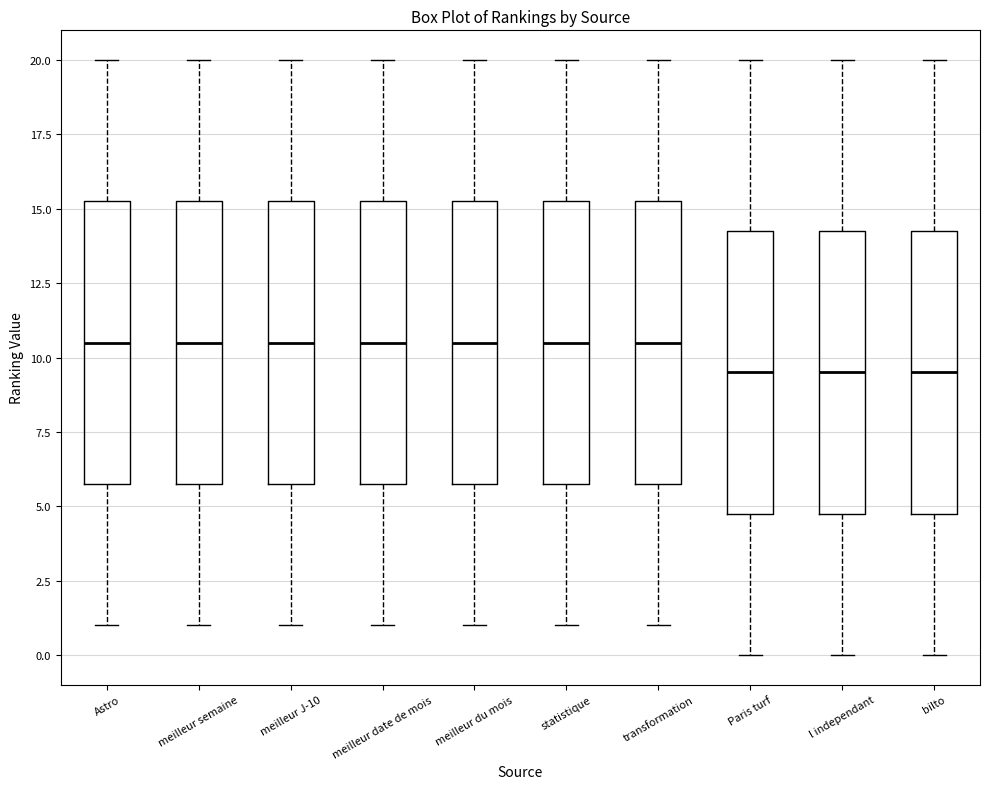

Reading left to right, transcribe this box plot: for each box, give where its median line is, the range the box spans, and where its two whiskers end, as read against the y-axis. The values are not printed on the chart, so give them approximately, as read against the axis.

Astro: median 10.5, box 6.0 to 15.5, whiskers 1.0 to 20.0
meilleur semaine: median 10.5, box 6.0 to 15.5, whiskers 1.0 to 20.0
meilleur J-10: median 10.5, box 6.0 to 15.5, whiskers 1.0 to 20.0
meilleur date de mois: median 10.5, box 6.0 to 15.5, whiskers 1.0 to 20.0
meilleur du mois: median 10.5, box 6.0 to 15.5, whiskers 1.0 to 20.0
statistique: median 10.5, box 6.0 to 15.5, whiskers 1.0 to 20.0
transformation: median 10.5, box 6.0 to 15.5, whiskers 1.0 to 20.0
Paris turf: median 9.5, box 5.0 to 14.5, whiskers 0.0 to 20.0
l independant: median 9.5, box 5.0 to 14.5, whiskers 0.0 to 20.0
bilto: median 9.5, box 5.0 to 14.5, whiskers 0.0 to 20.0